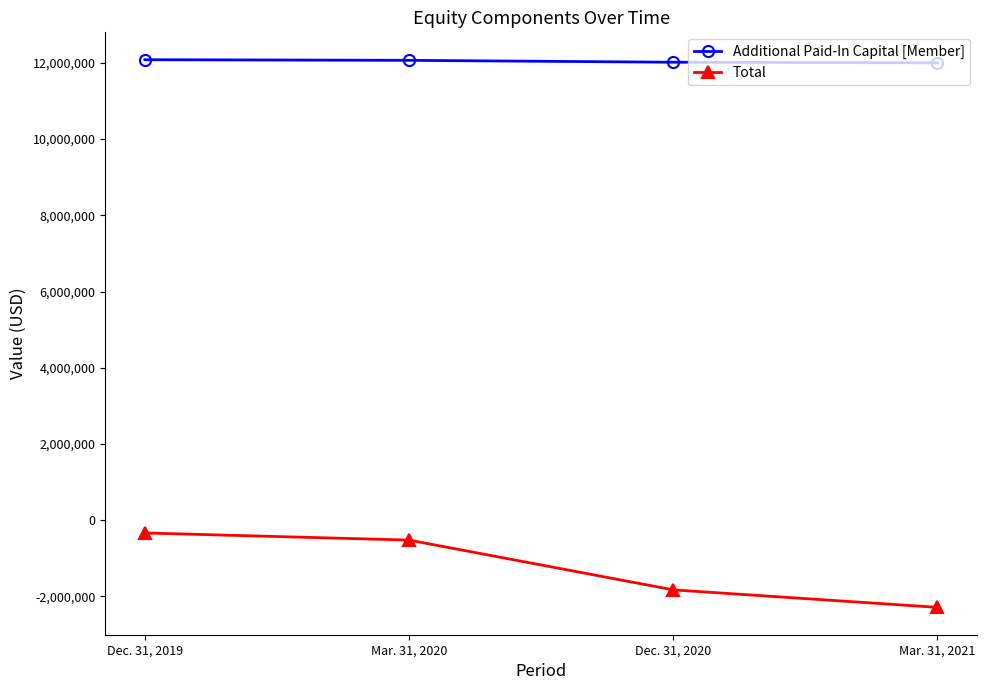

What is the label of the 3rd point from the right?

Mar. 31, 2020